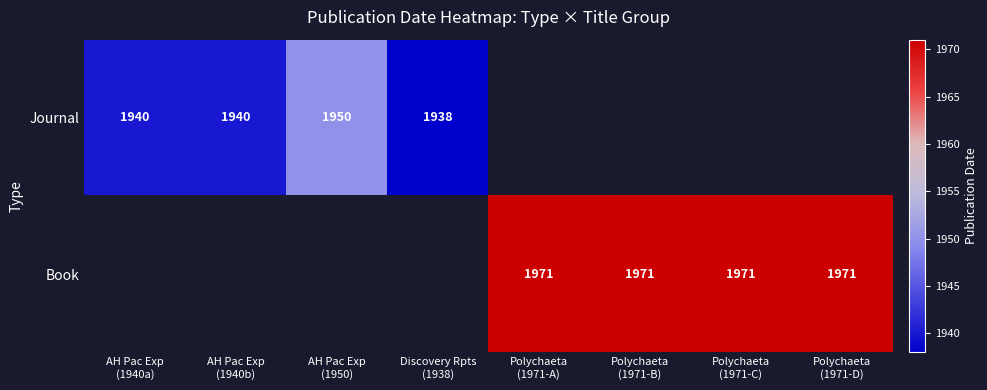

How many values in the Journal series exceed 1938?

3